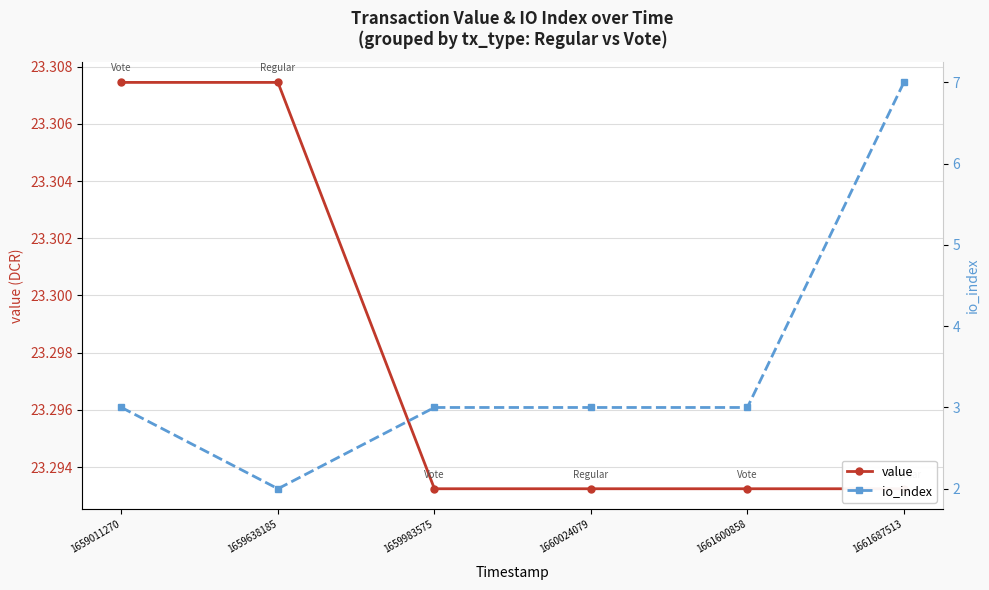

Where is io_index nearest to the value 4?

1659011270